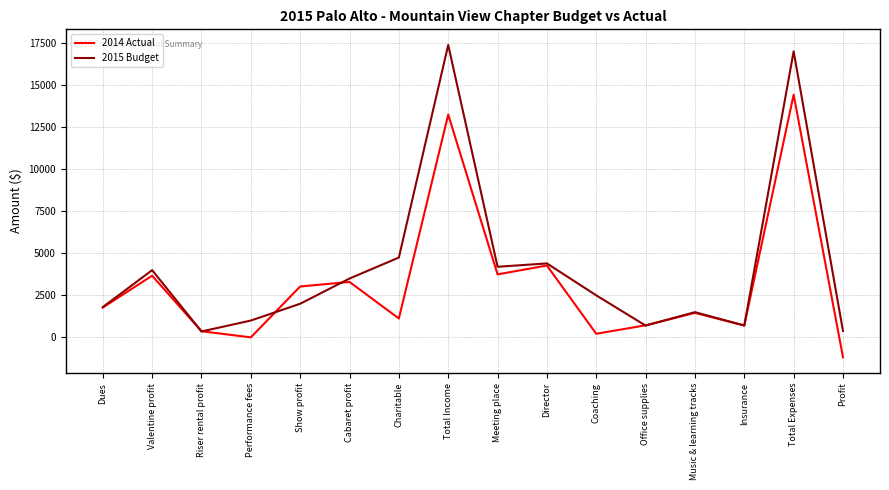

Does the chart have visible grid lines?

Yes